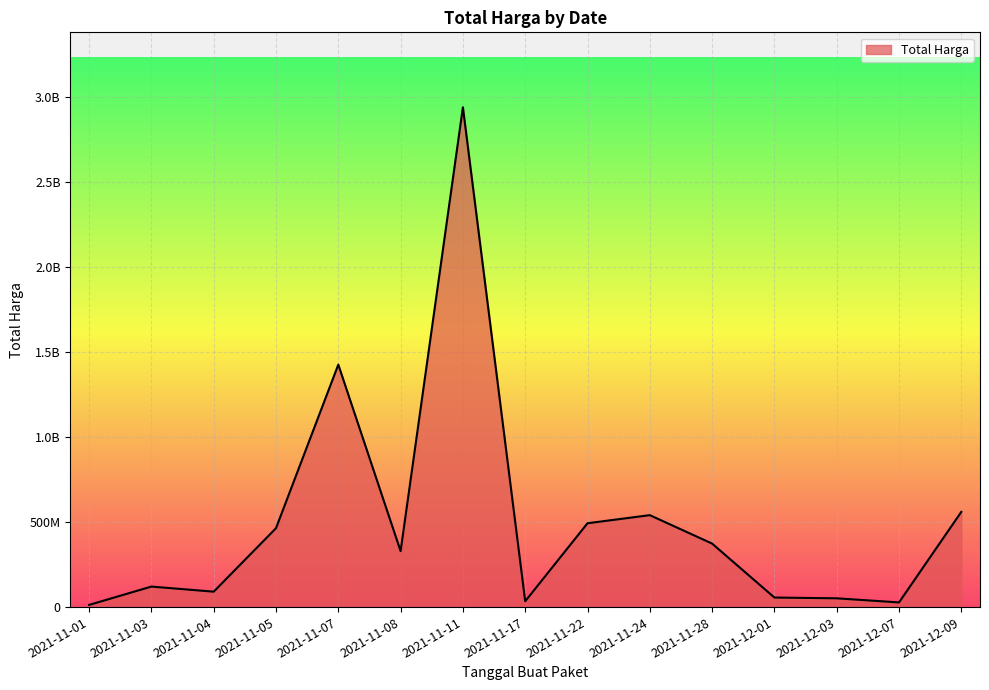

Is this an area chart (filled region under the line)?

Yes